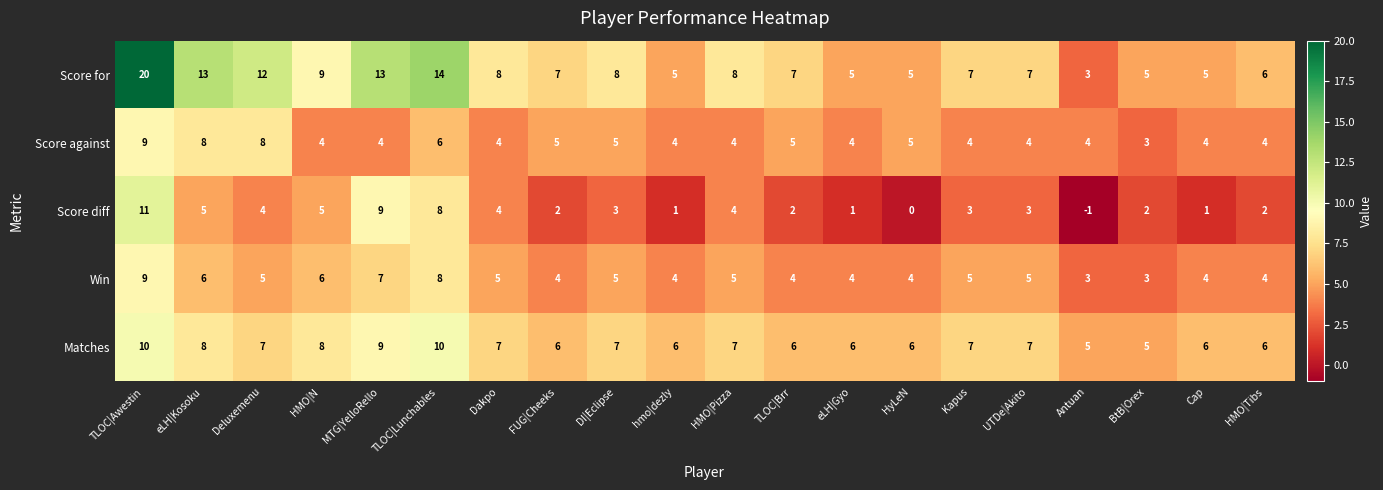

What is the difference between the highest and lowest values at eLH|Gyo?

5